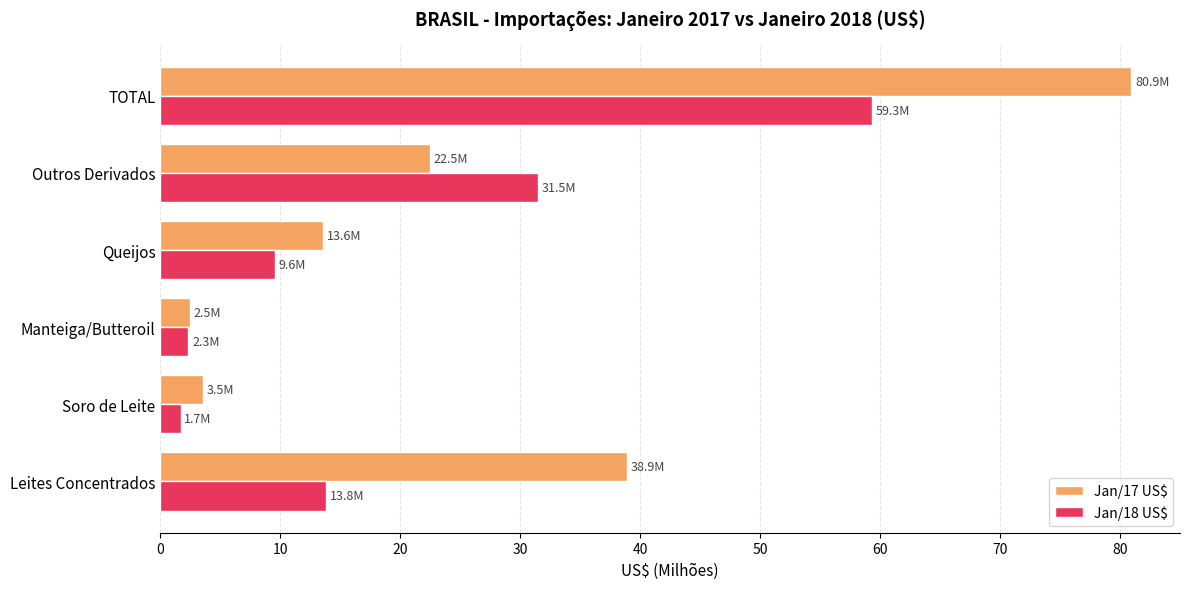

At which label does Jan/17 US$ reach its minimum?

Manteiga/Butteroil